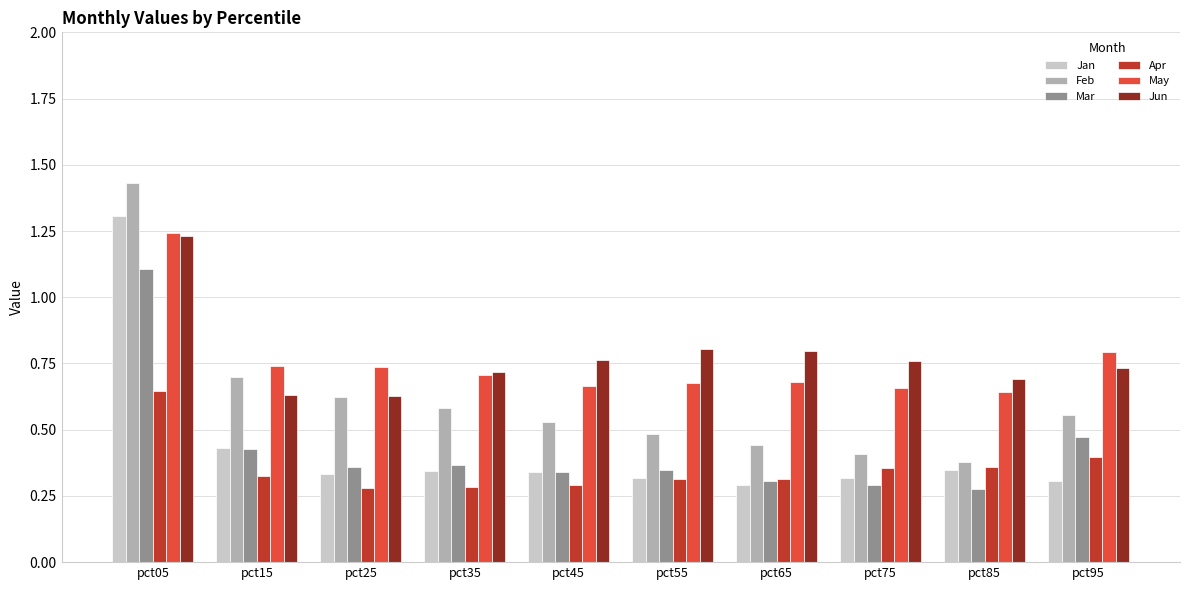

What is the total value across all series at pct15?

3.2